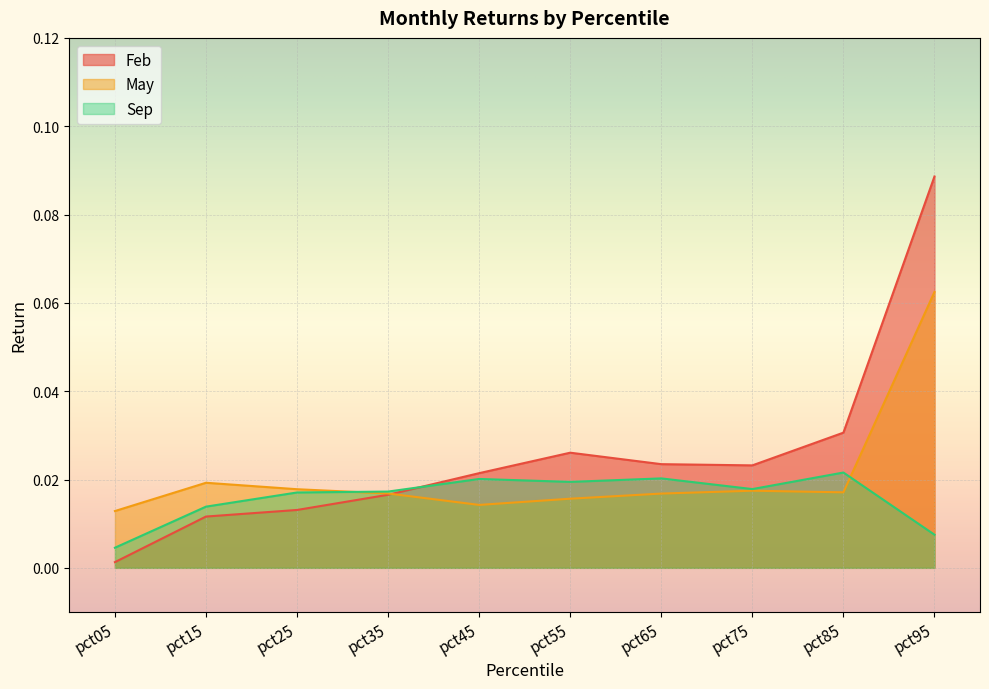

At which category does May reach its first local peak?

pct15